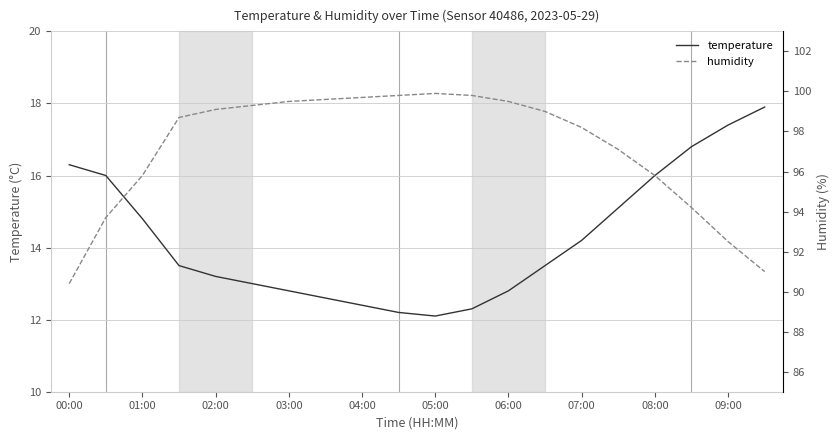

Where does the temperature series first go above 13?

00:00